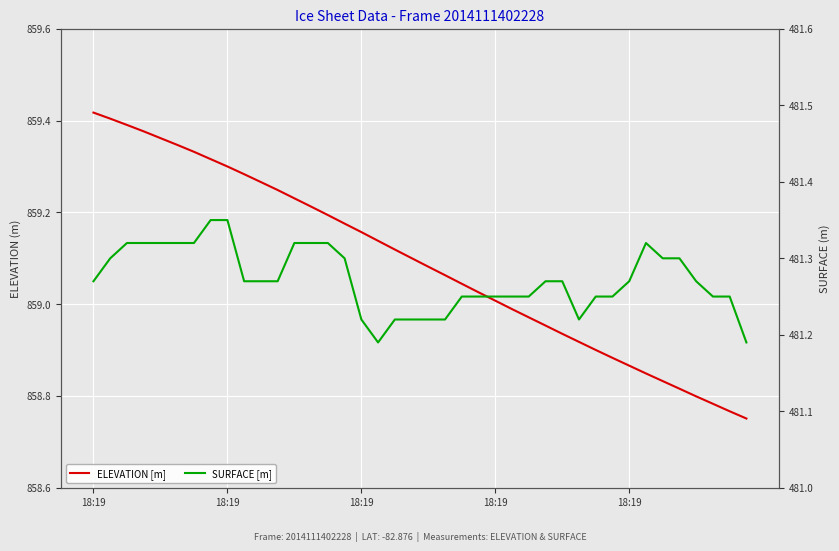

What value does the SURFACE [m] series have at 18:19?

481.3